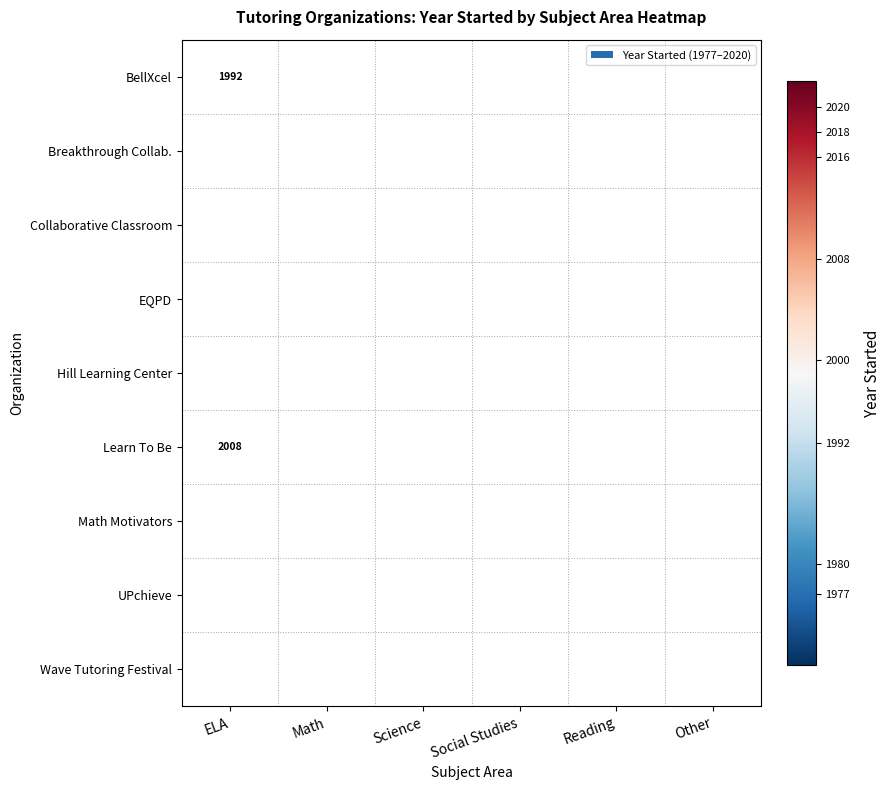

The Wave Tutoring Festival series shows 594 at Math. True or false?

False